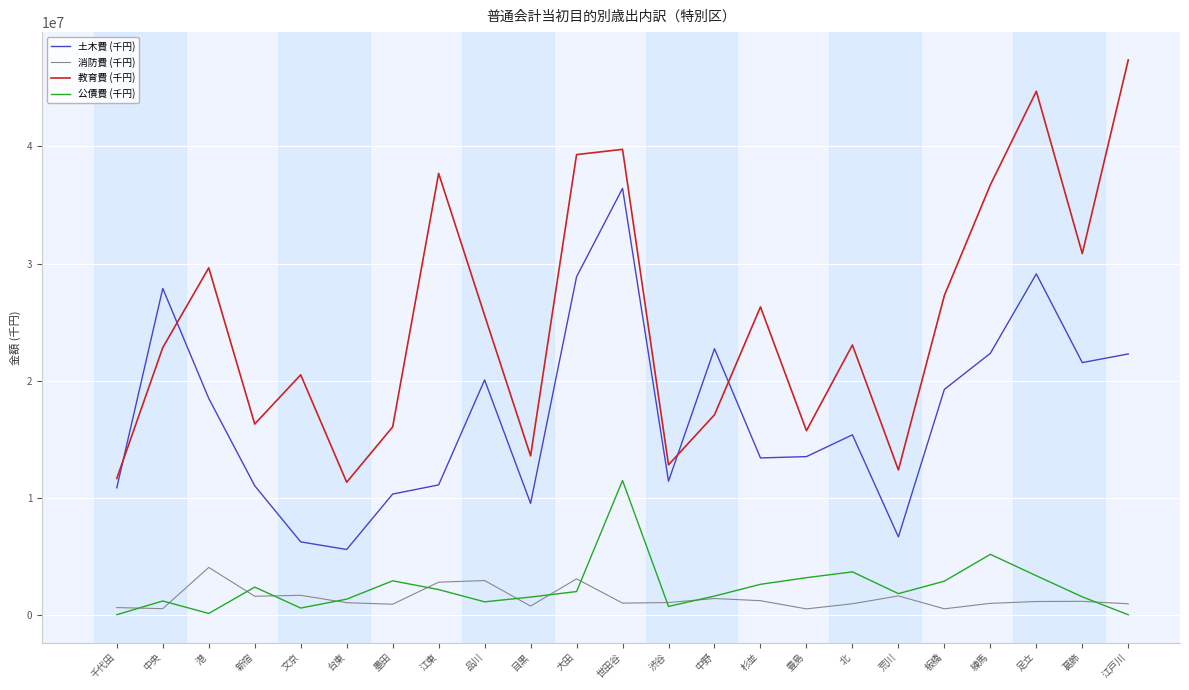

True or false: 教育費 (千円) has a value of 5286147 at 品川.

False